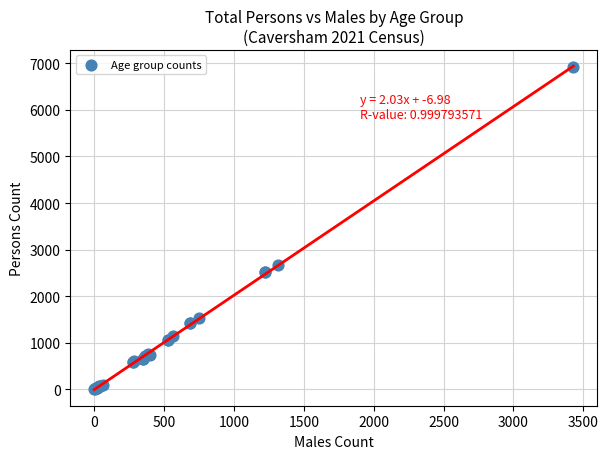

What Y value in the scatter plot is closest to 3458?

2661